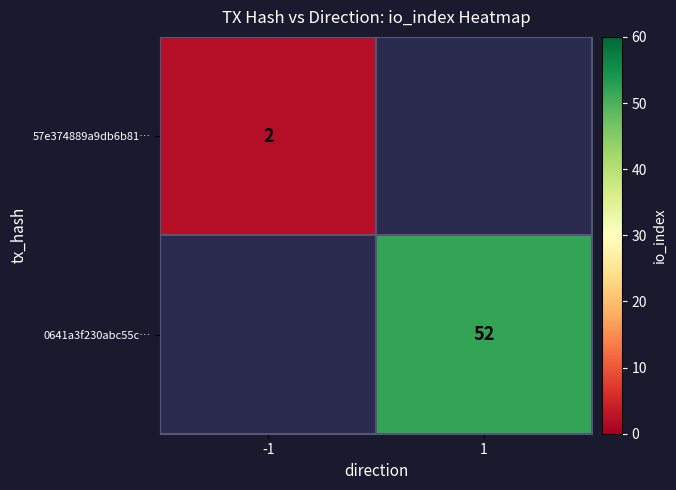

The value of 0641a3f230abc55c… at 1 is 20.2. True or false?

False